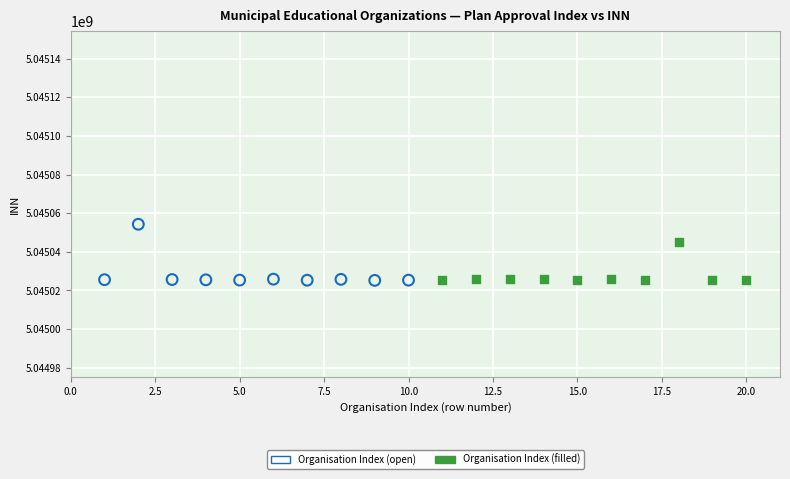

Which series contains the highest Y value?

Organisation Index (open)